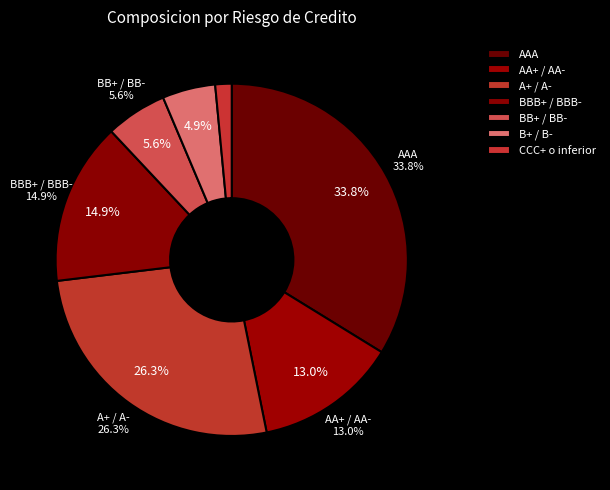

Do AA+ / AA- and B+ / B- together represent more than half of the pie?

No